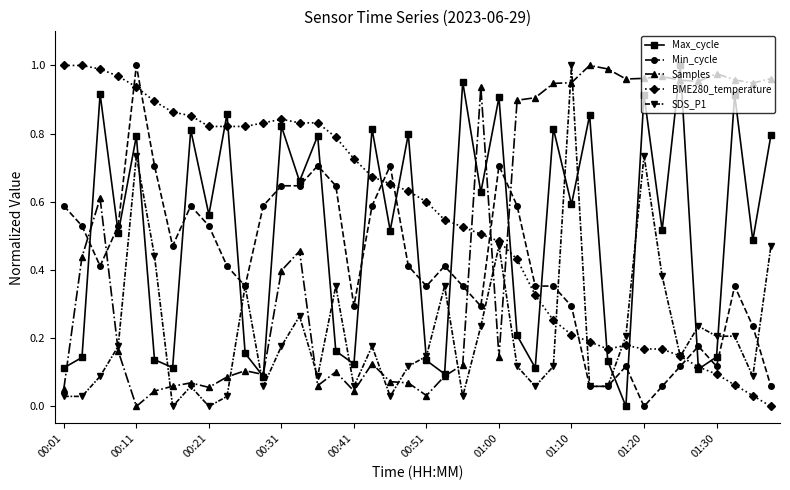

After their last crossing, which series has the higher values: Max_cycle or Min_cycle?

Max_cycle